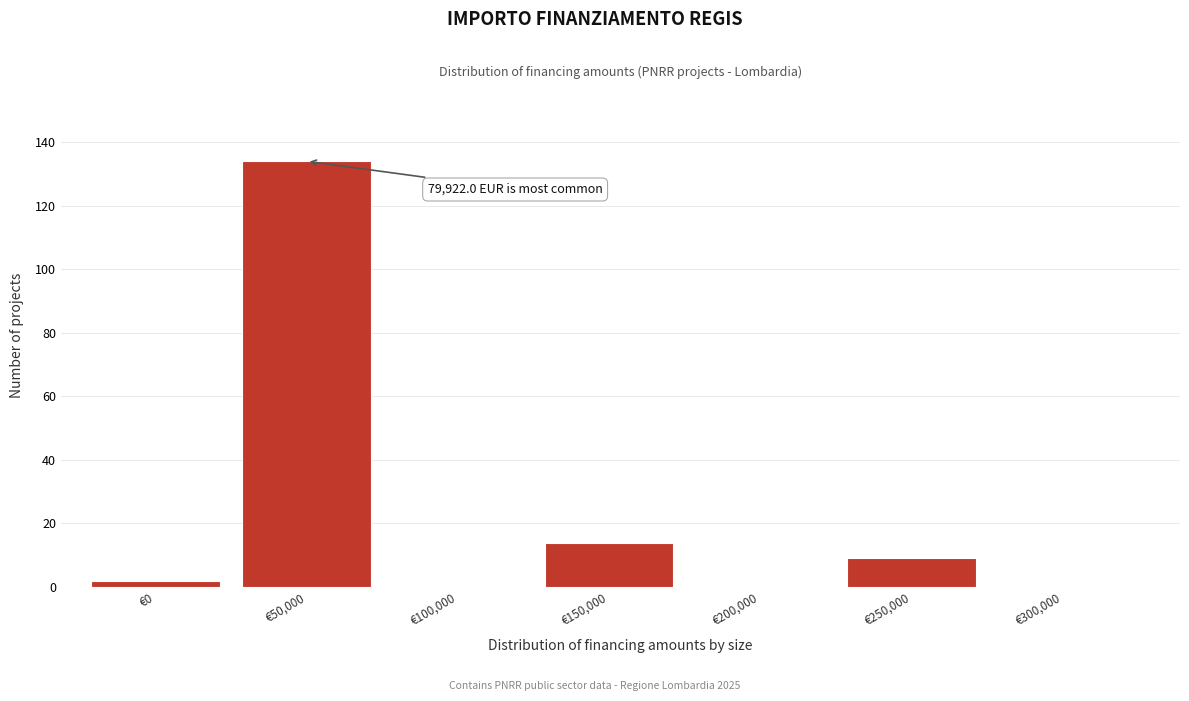

Reading right to left, list all the values displayed in this chart.

€300,000=0	€250,000=9	€200,000=0	€150,000=14	€100,000=0	€50,000=134	€0=2